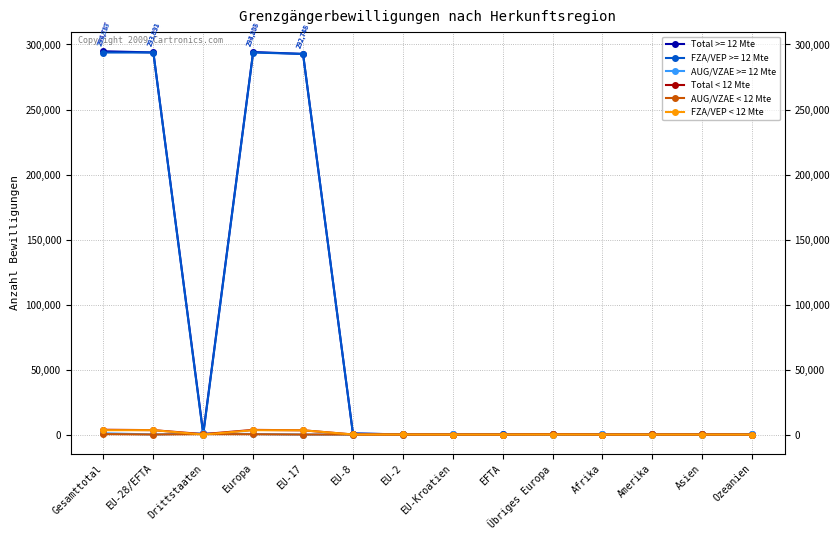

What is the total value across all series at EU-Kroatien?

170